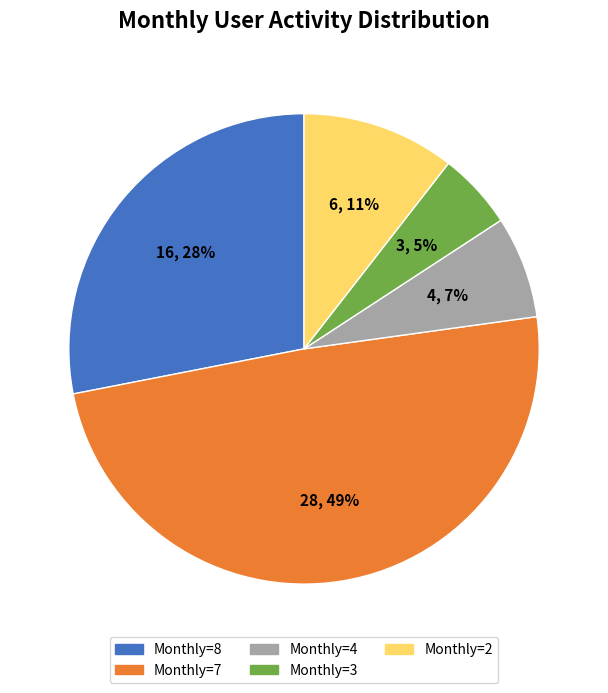

To the nearest percent, what is the difference between the largest and smallest slice percentages?

44%